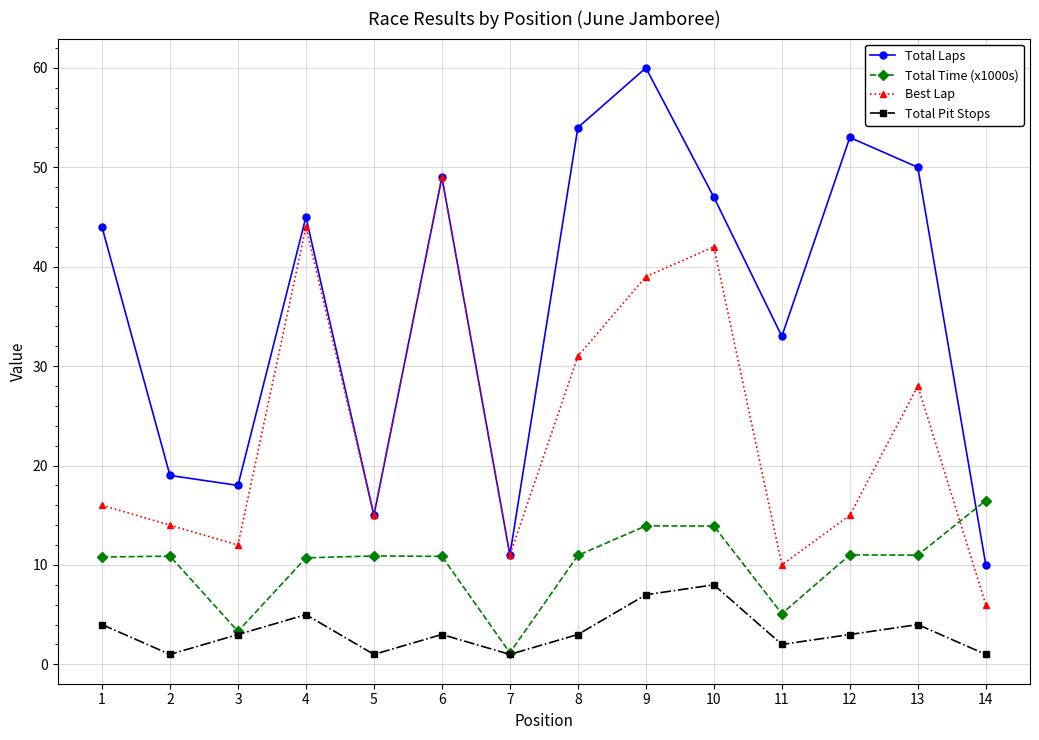

Count the number of categories in the chart.

14